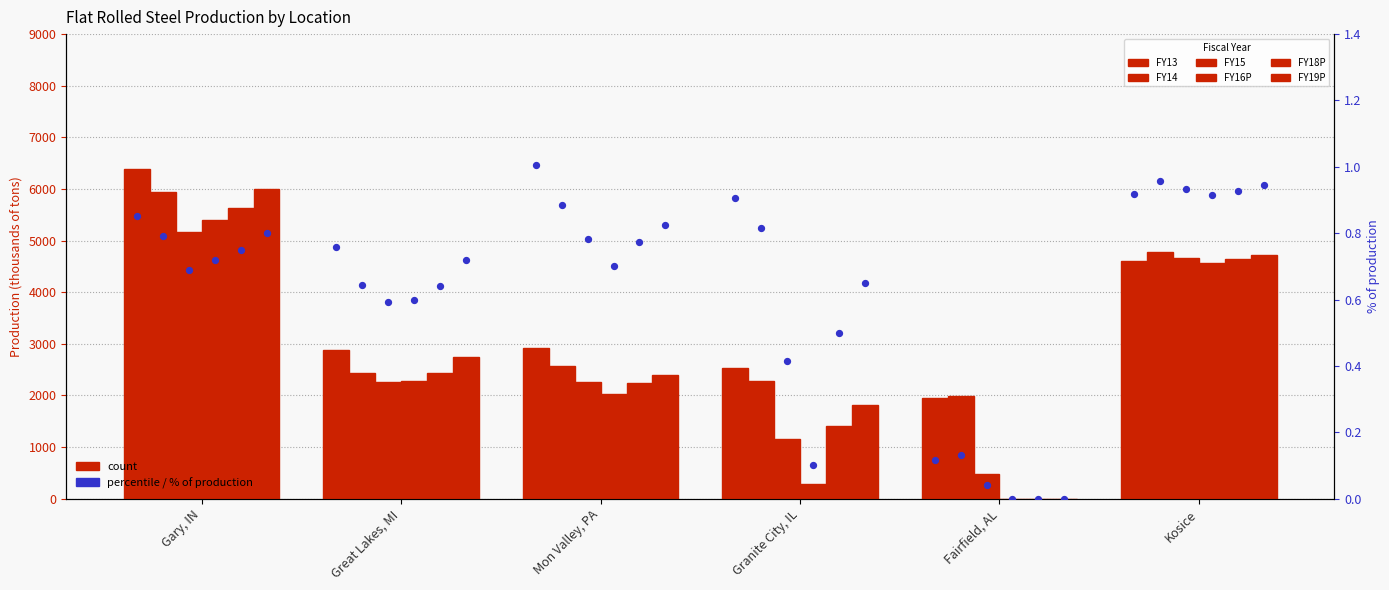

Which series reaches the minimum Y coordinate?

FY16P